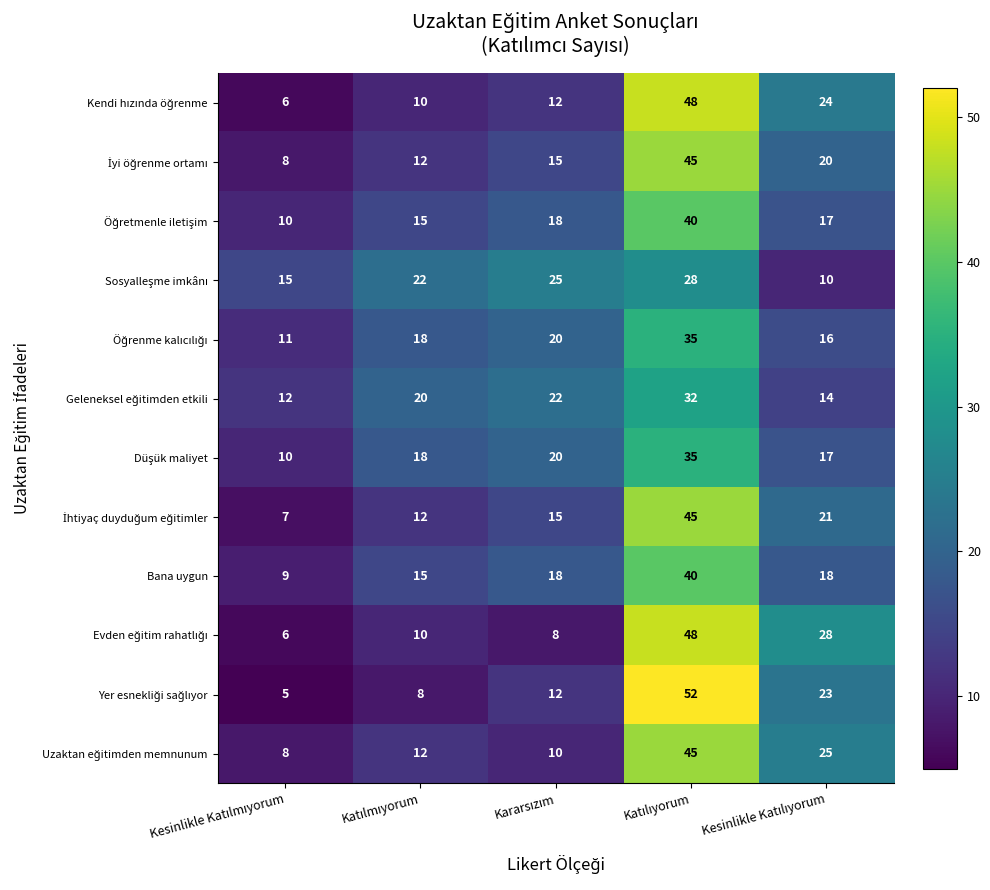

At which label does Düşük maliyet reach its peak?

Katılıyorum